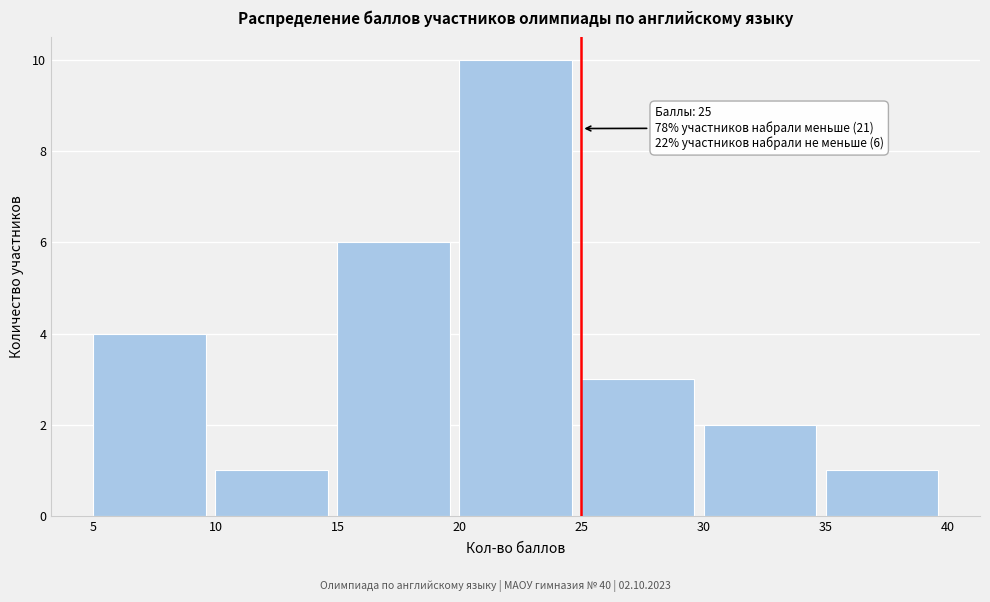

Which range on the x-axis has the tallest bar?

20 to 25